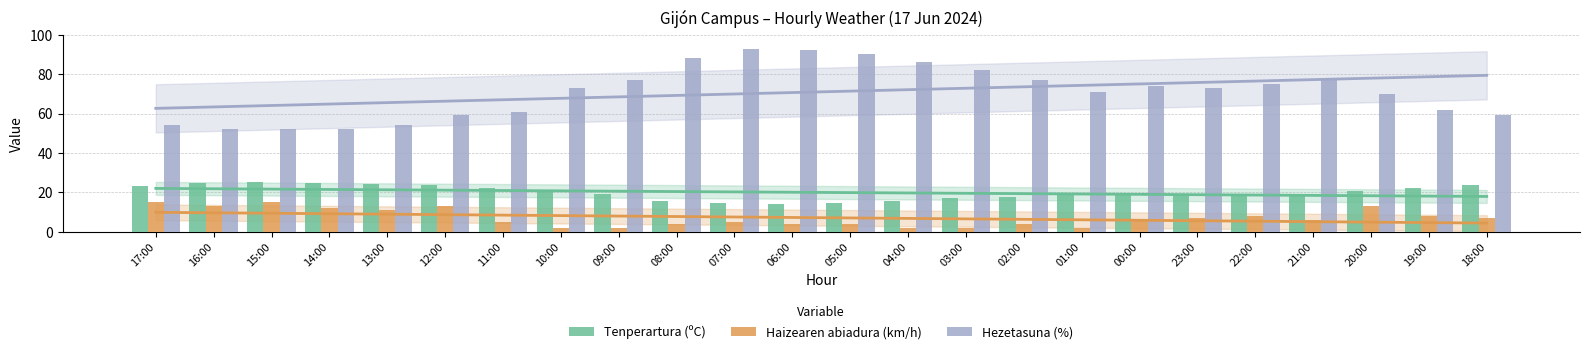

At which category does the chart reach its minimum across all series?

10:00